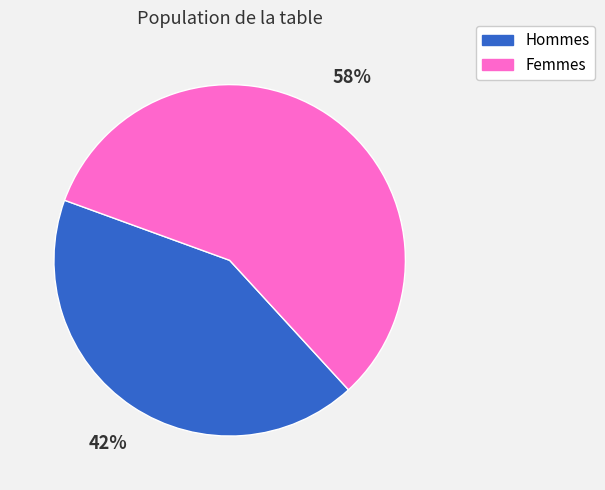

Is there a majority slice in this chart?

Yes